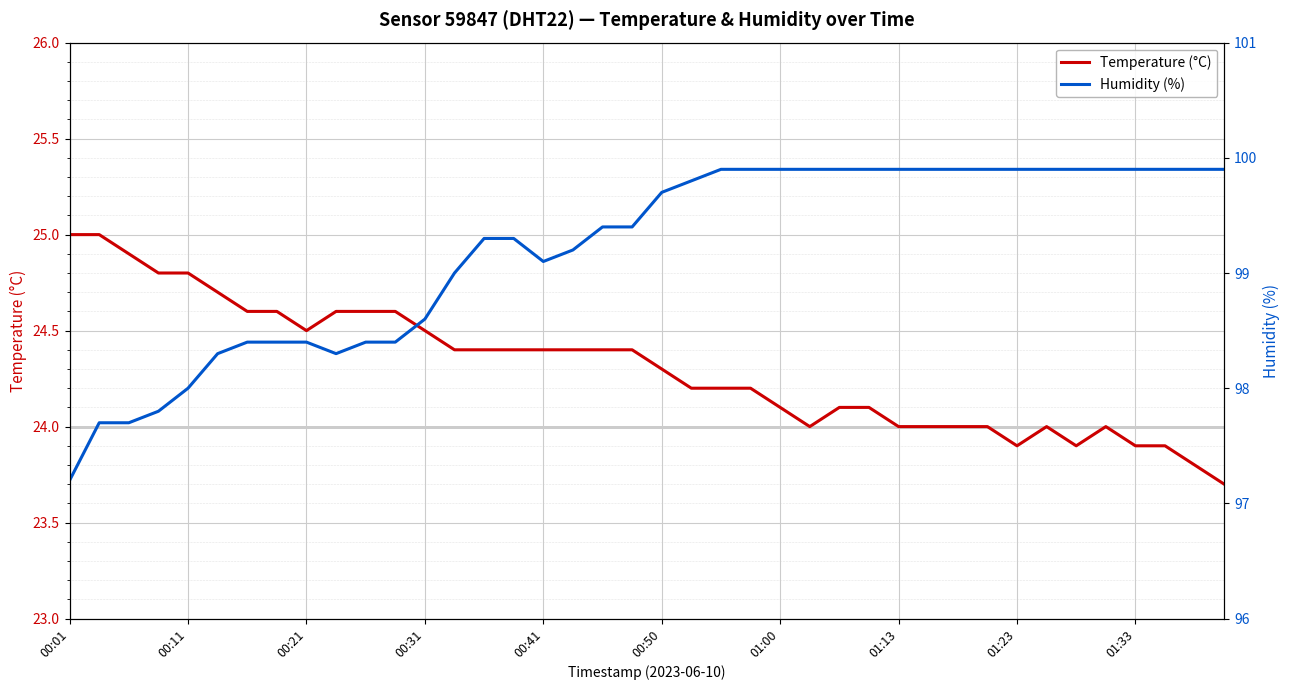

The Temperature (°C) series shows 10.3 at 22. True or false?

False